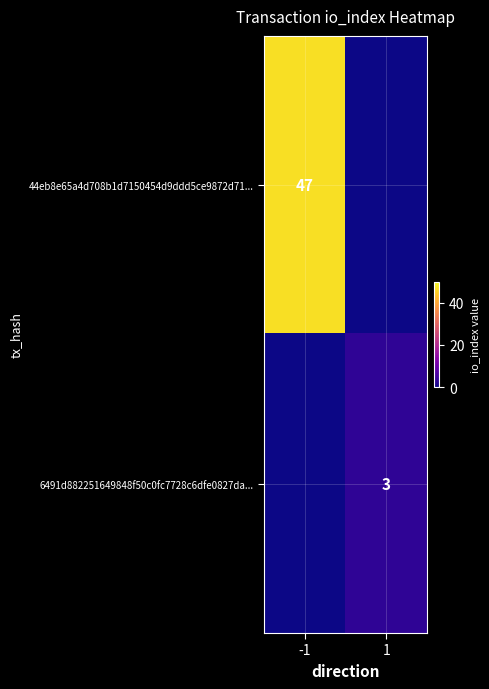

True or false: 6491d882251649848f50c0fc7728c6dfe0827da... has a value of 1 at 1.

False